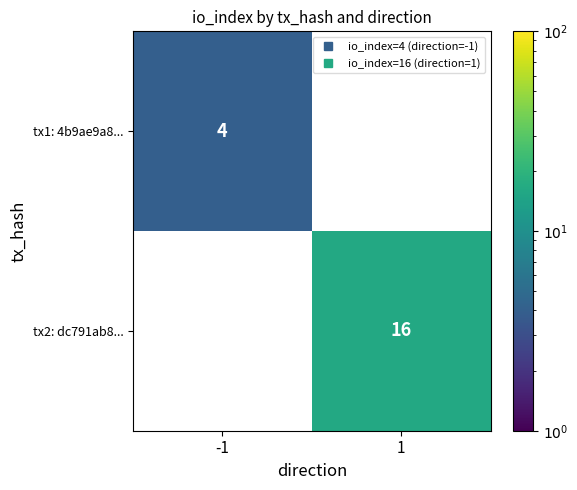

What is the smallest value displayed?

4.0